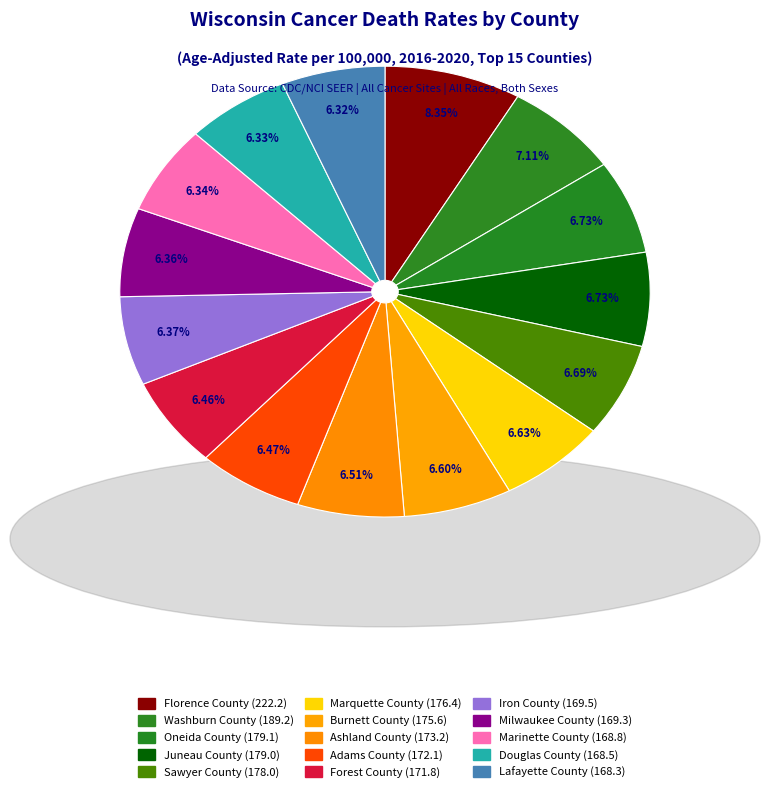

Is it true that Sawyer County is 1% of the pie?

False